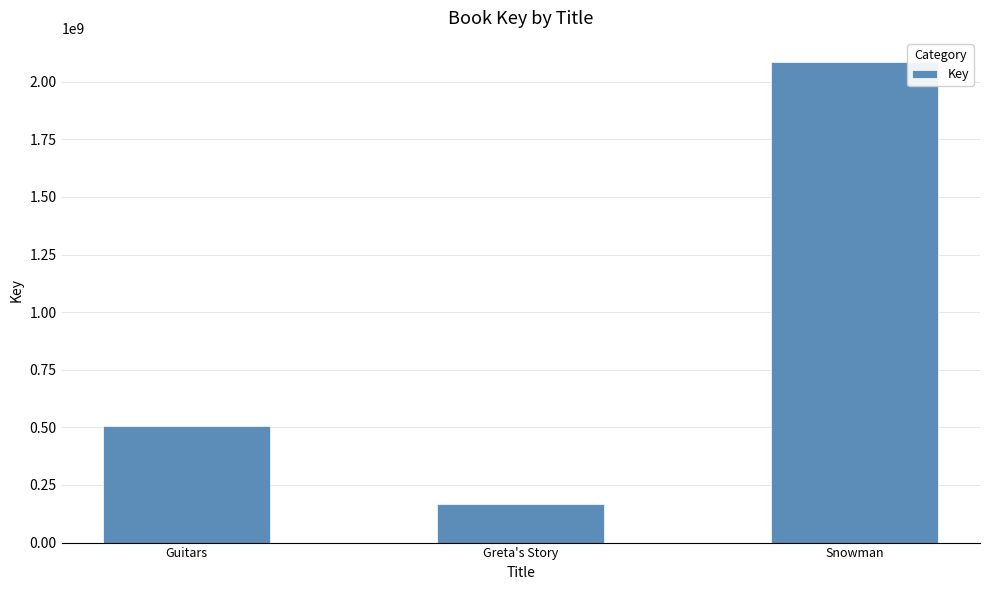

What value does the data have at Guitars?

504413149